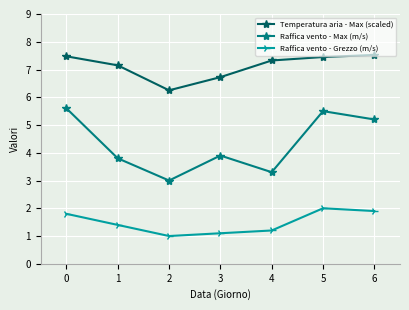

Between 0 and 6, which series saw the biggest shift?

Raffica vento - Max (m/s)